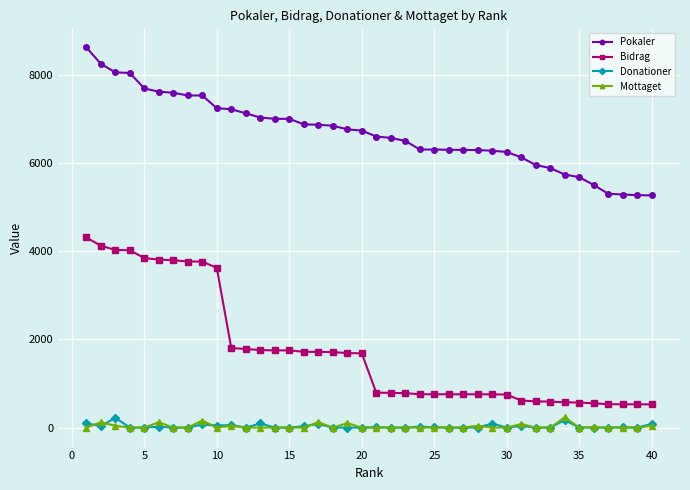

How many categories are shown in the chart?

40